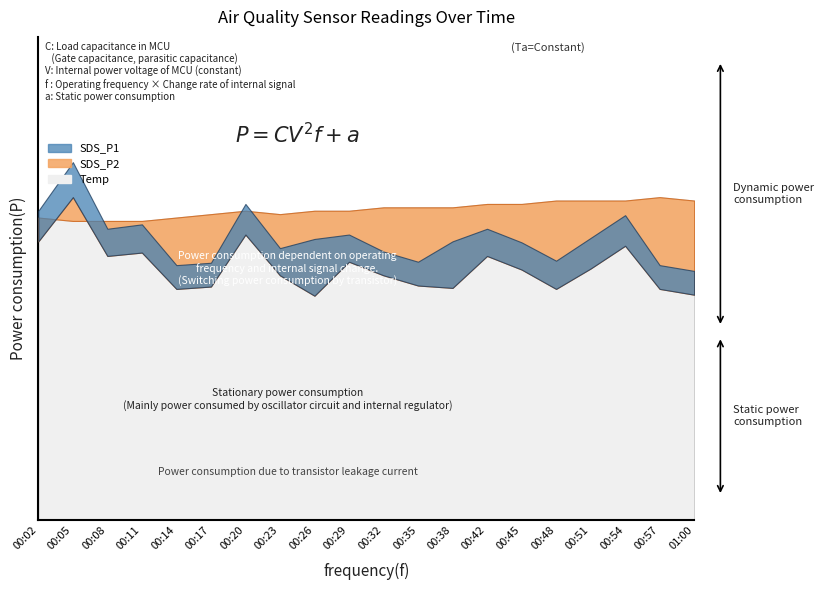

What is the label of the 18th point from the left?

00:54